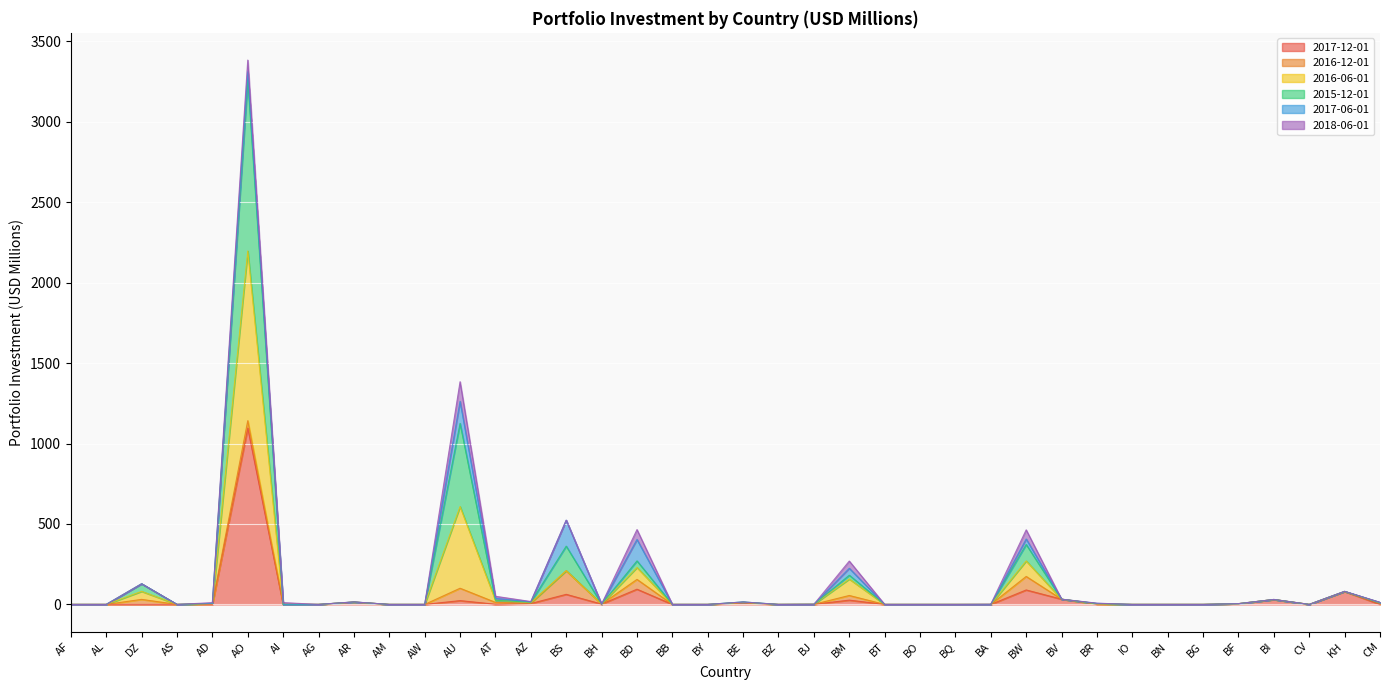

Which series has the widest spread of values?

2015-12-01